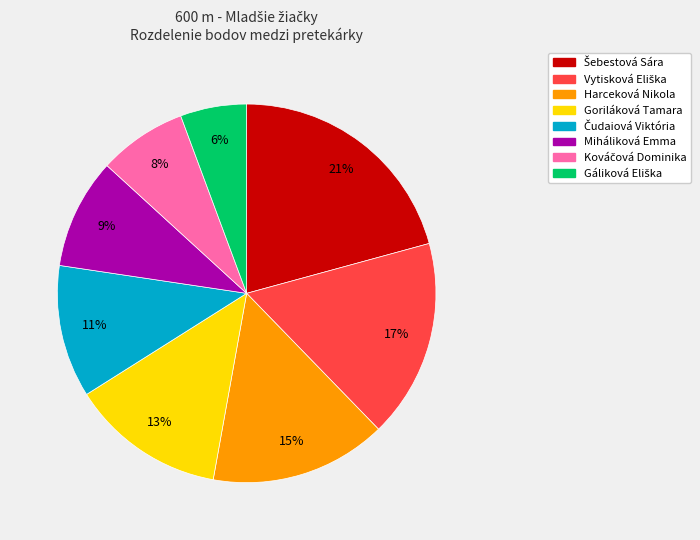

Is there a majority slice in this chart?

No